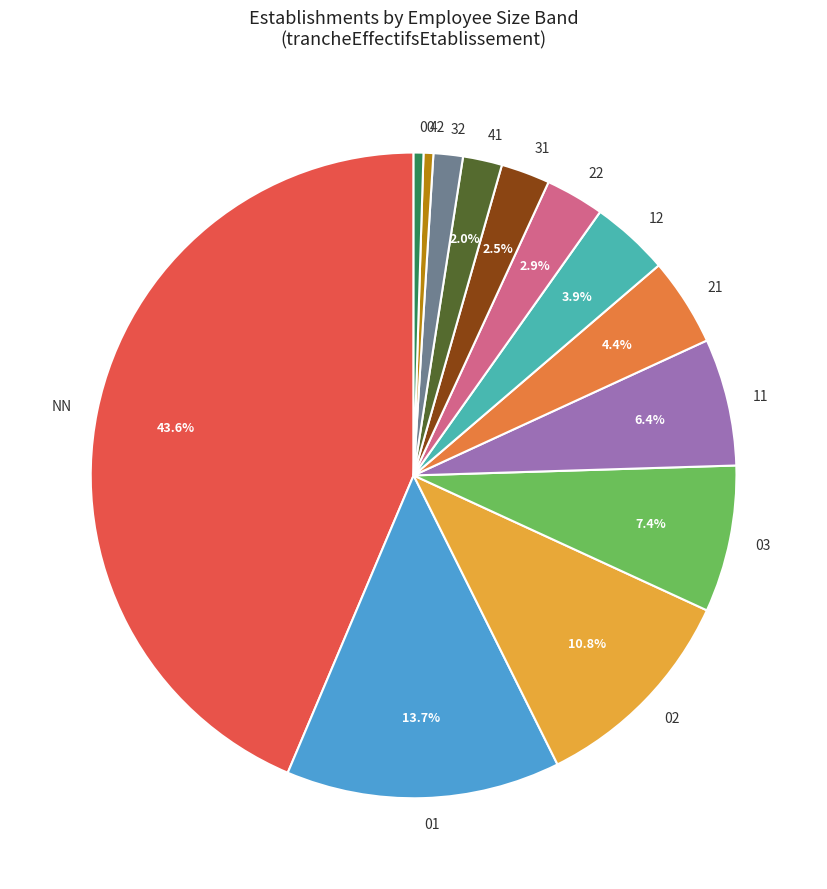

Do 02 and 22 together represent more than half of the pie?

No